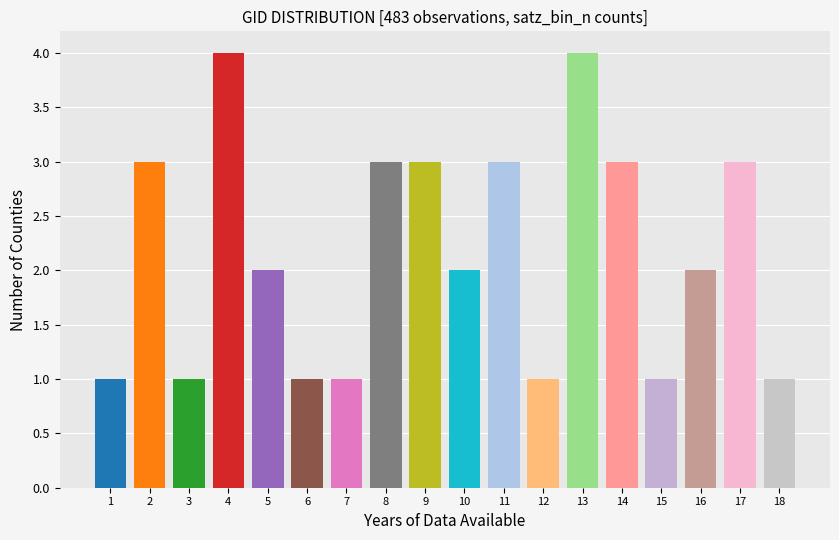

Reading left to right, what are all the values shown in this chart?

1	3	1	4	2	1	1	3	3	2	3	1	4	3	1	2	3	1